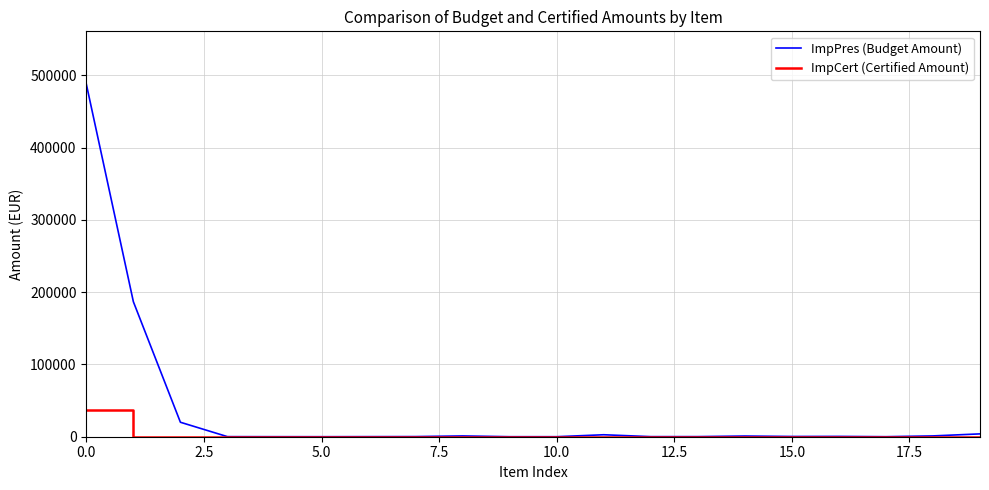

True or false: ImpPres (Budget Amount) has more than 0 interior local peaks.

True